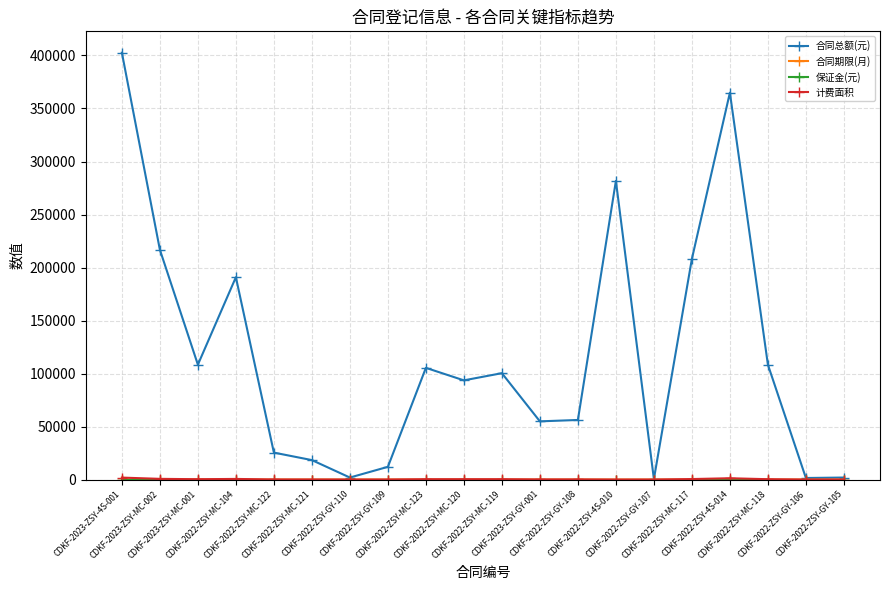

At which category does the chart reach its peak across all series?

CDKF-2023-ZSY-4S-001